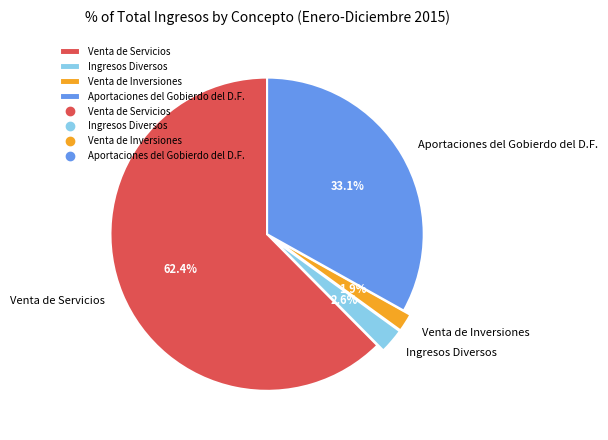

What is the majority slice?

Venta de Servicios